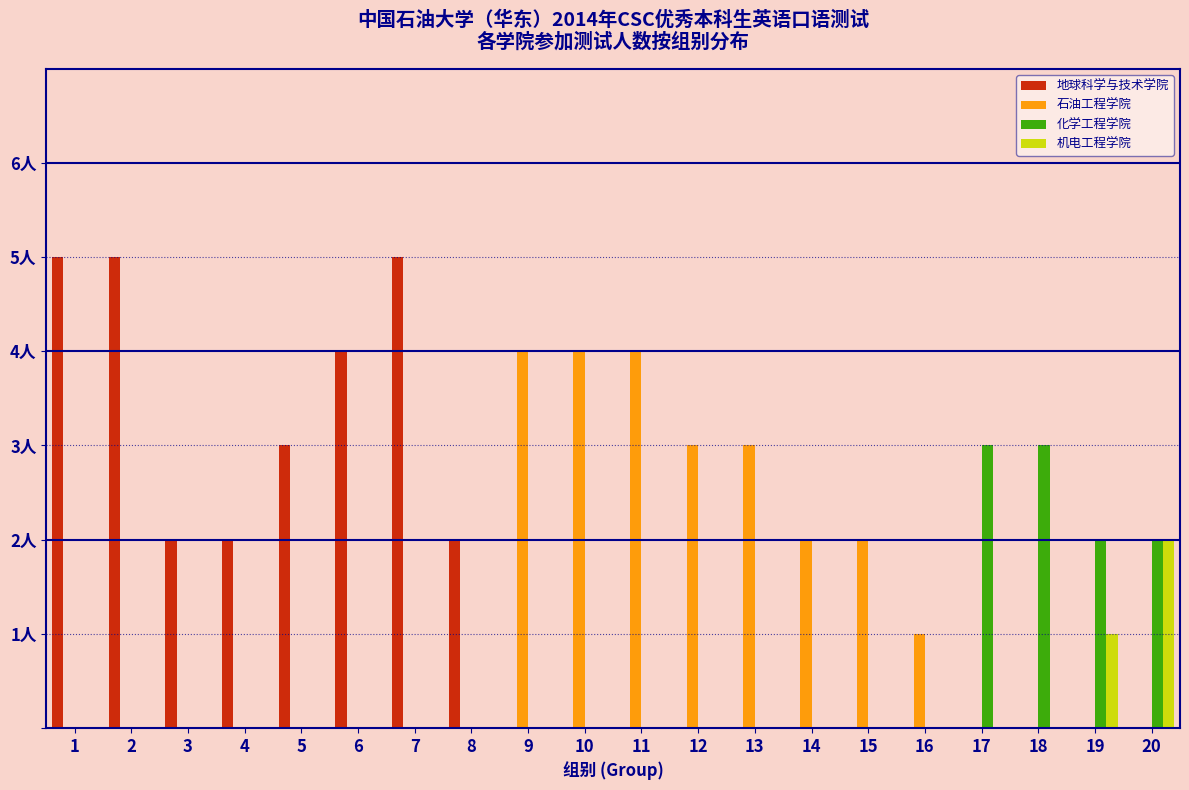

Are the bars horizontal?

No